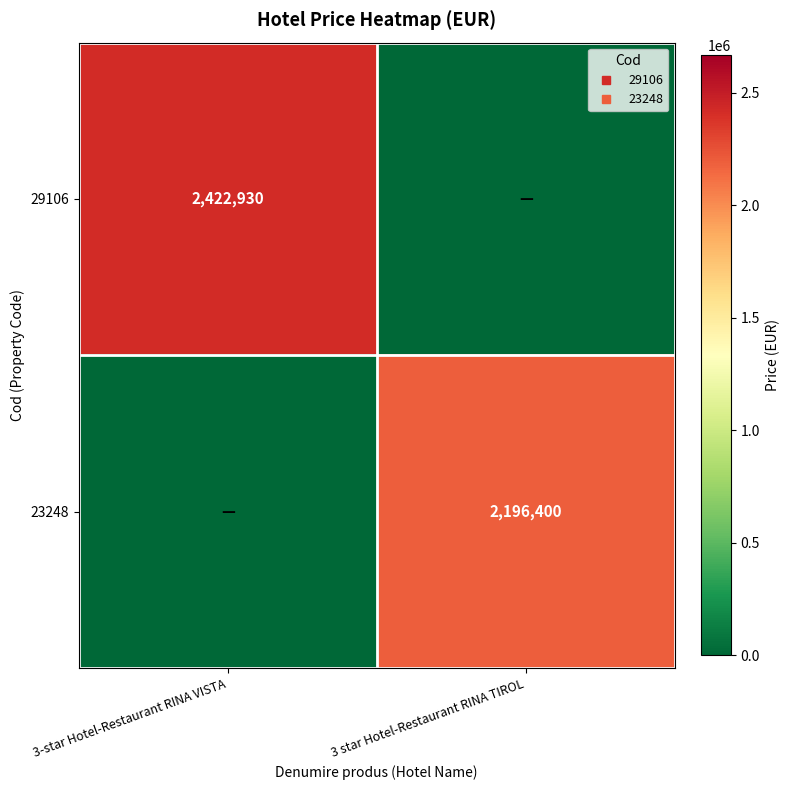

What is the sum of the 23248 values at 3 star Hotel-Restaurant RINA TIROL and 3-star Hotel-Restaurant RINA VISTA?

2196400